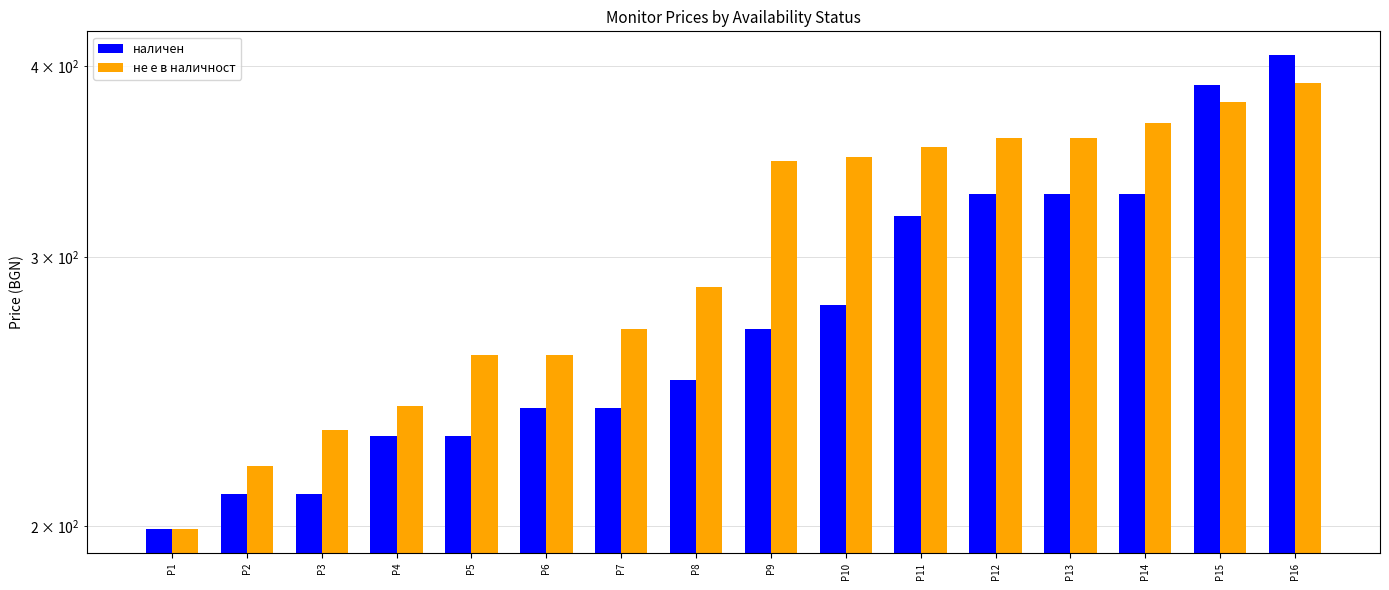

Rank the series by their average value, from highest to lowest.

не е в наличност, наличен